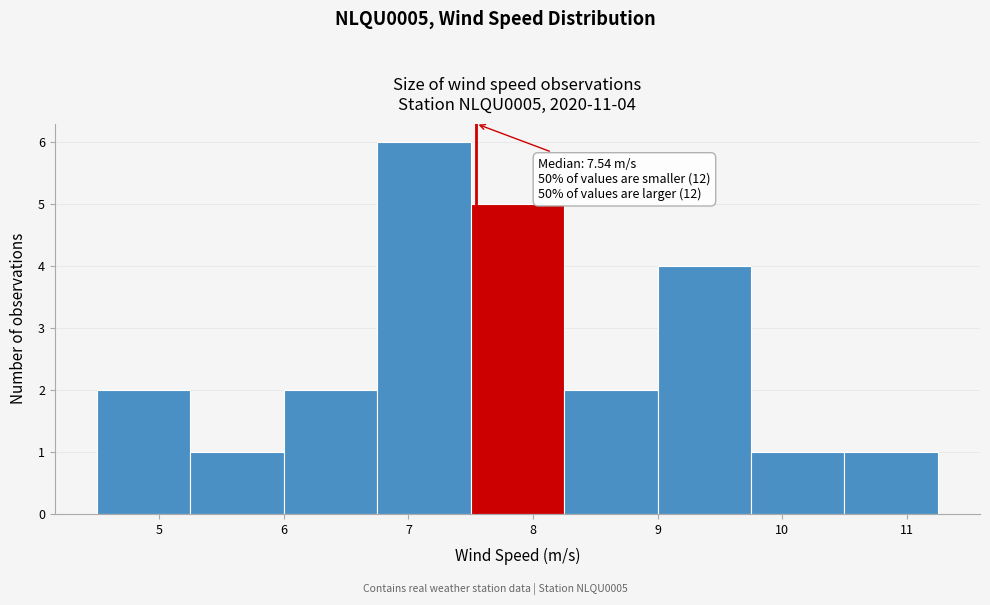

Which range on the x-axis has the tallest bar?

6.75 to 7.50